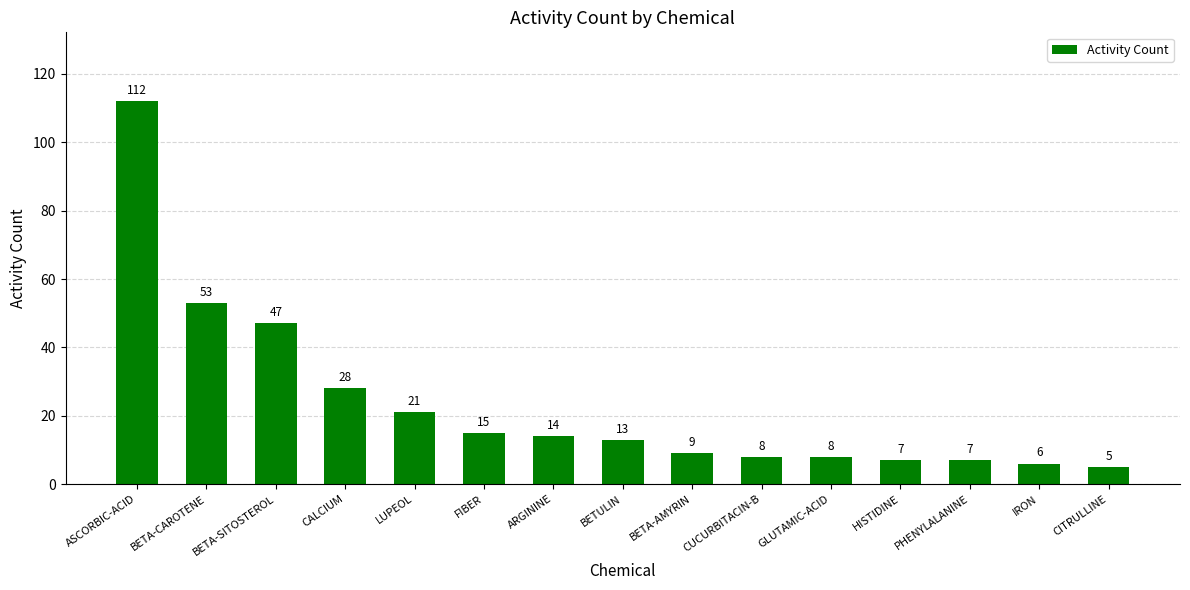

Reading right to left, extract all data points from this chart.

CITRULLINE=5	IRON=6	PHENYLALANINE=7	HISTIDINE=7	GLUTAMIC-ACID=8	CUCURBITACIN-B=8	BETA-AMYRIN=9	BETULIN=13	ARGININE=14	FIBER=15	LUPEOL=21	CALCIUM=28	BETA-SITOSTEROL=47	BETA-CAROTENE=53	ASCORBIC-ACID=112